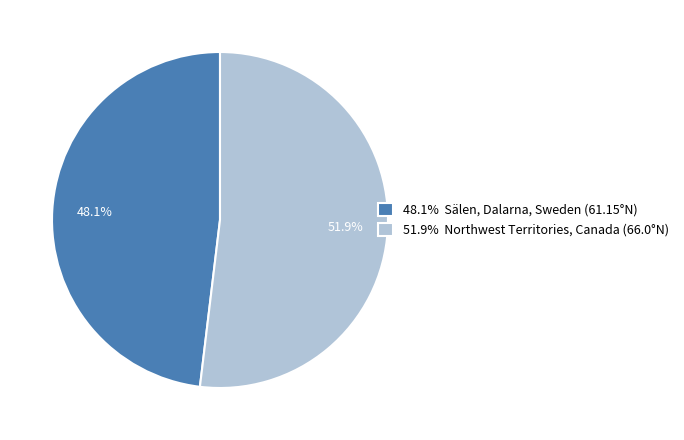

What is the smallest slice in the pie chart?

48.1% Sälen, Dalarna, Sweden (61.15°N)